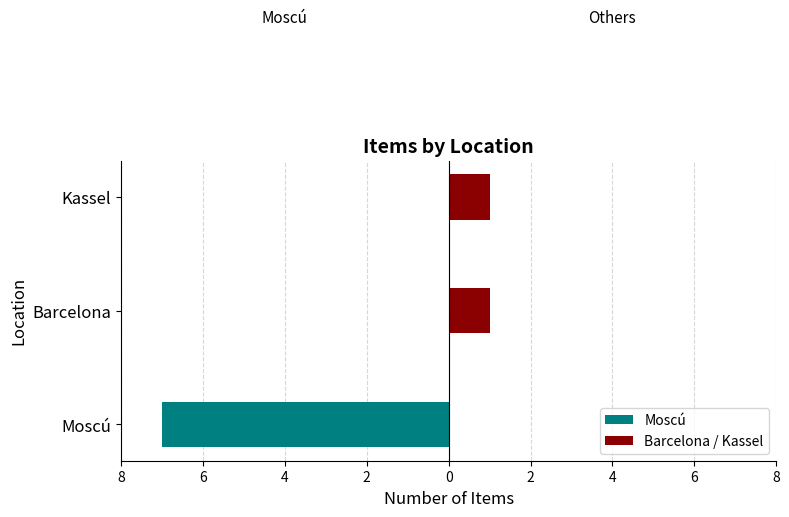

How many bars are there in each group?

2